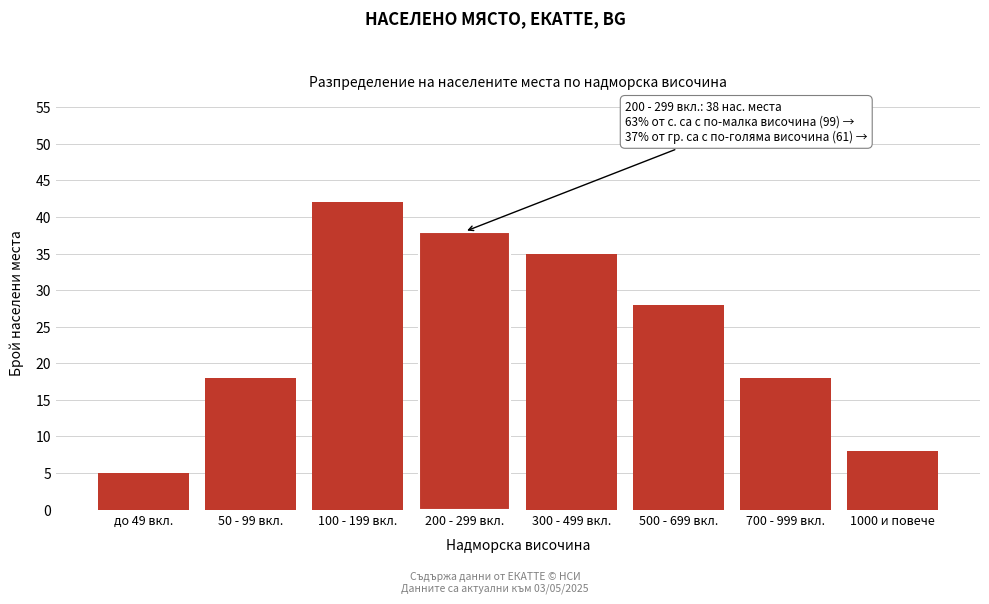

Reading right to left, what are all the values shown in this chart?

1000 и повече=8	700 - 999 вкл.=18	500 - 699 вкл.=28	300 - 499 вкл.=35	200 - 299 вкл.=38	100 - 199 вкл.=42	50 - 99 вкл.=18	до 49 вкл.=5